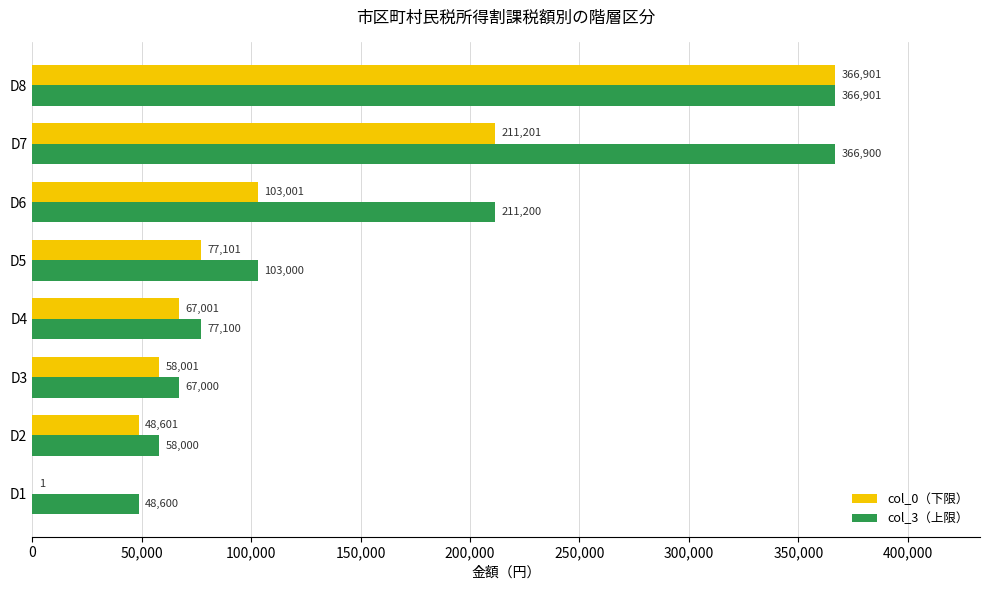

What is the maximum value shown in the chart?

366901